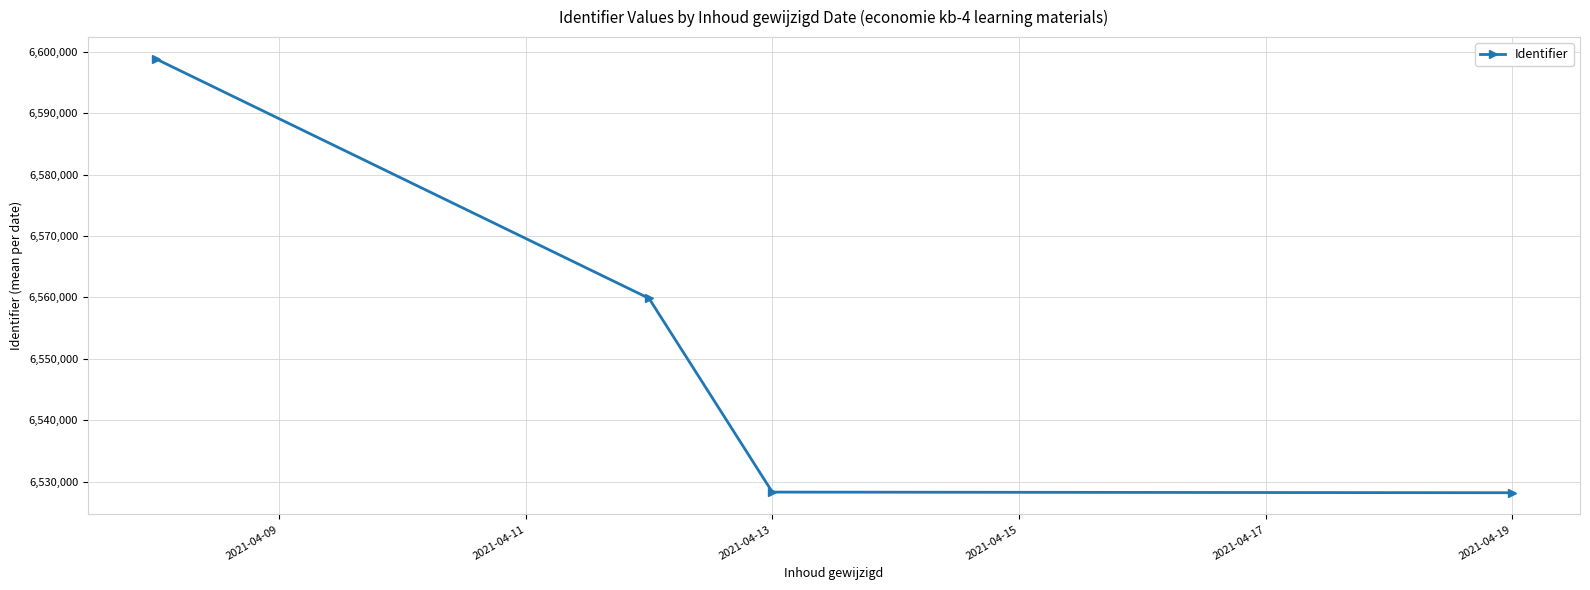

What is the greatest value displayed?

6598844.0